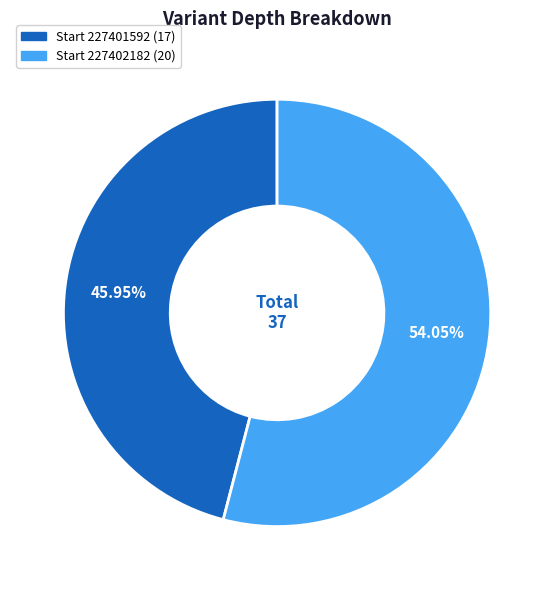

Is there any slice that represents more than half of the pie?

Yes